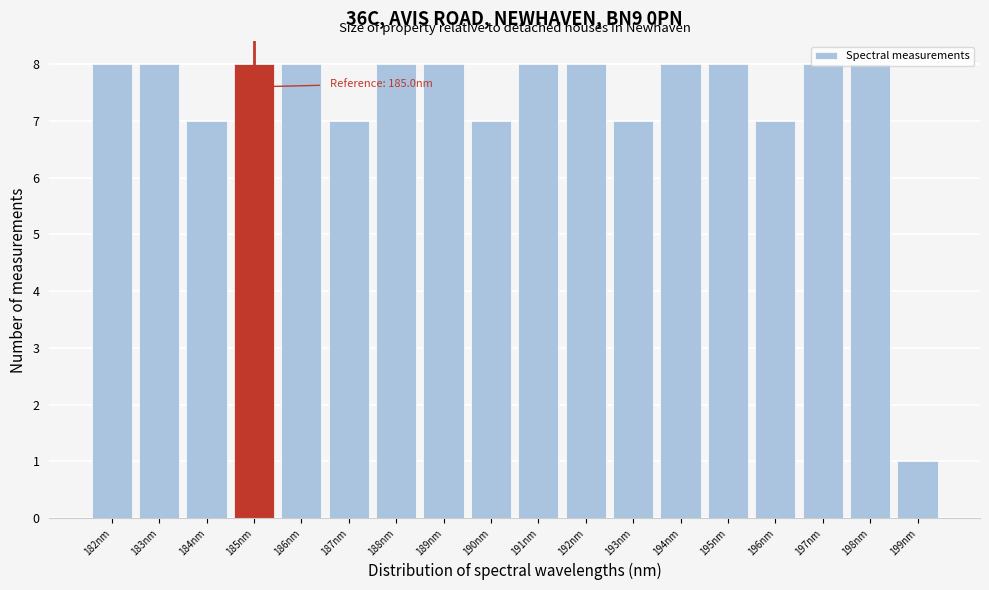

The value at 189nm is 13. True or false?

False